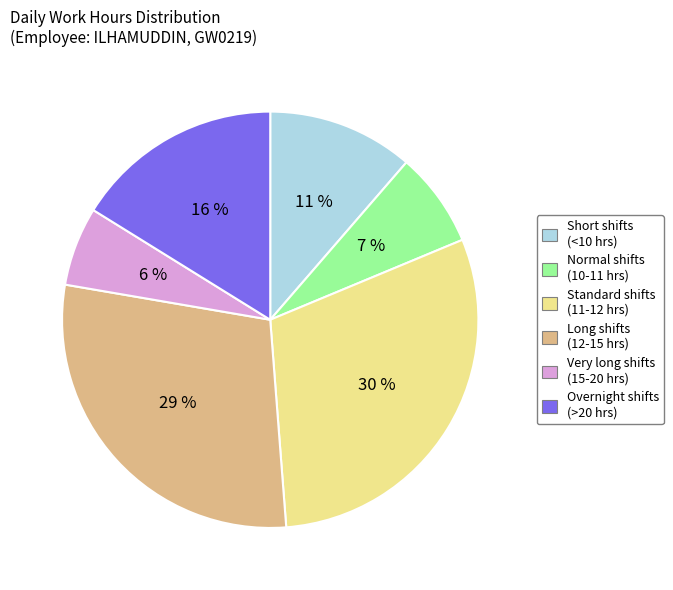

To the nearest percent, what is the difference between the largest and smallest slice percentages?

24%